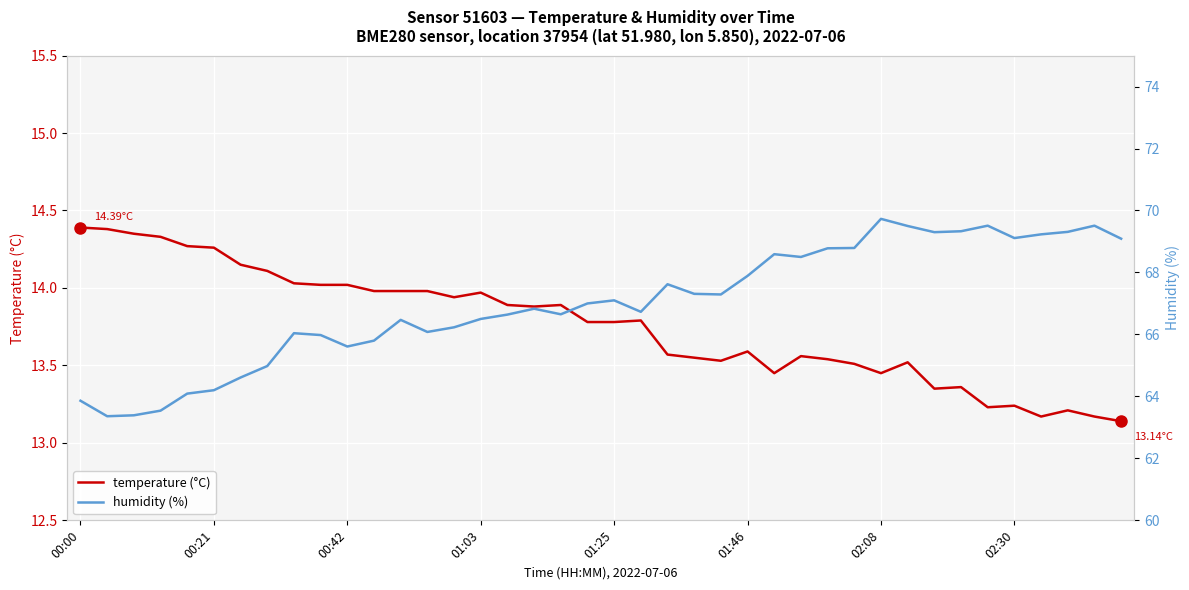

What is the total value across all series at 8?

80.1